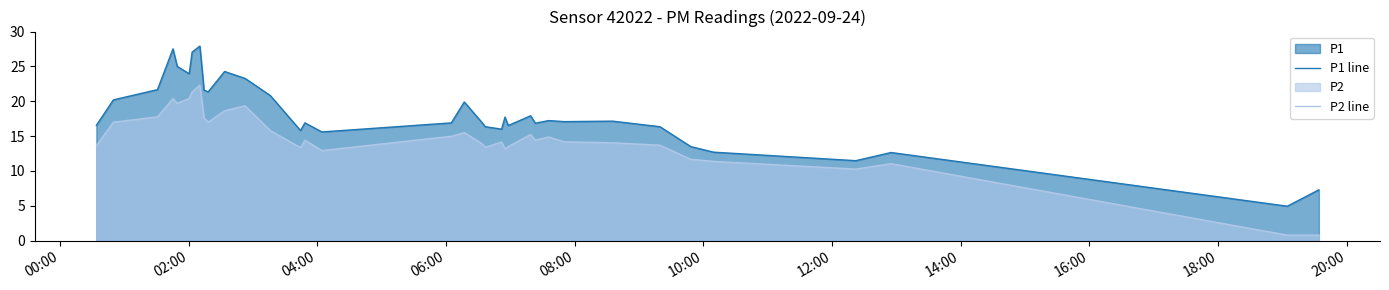

Which series has the widest spread of values?

P1 line